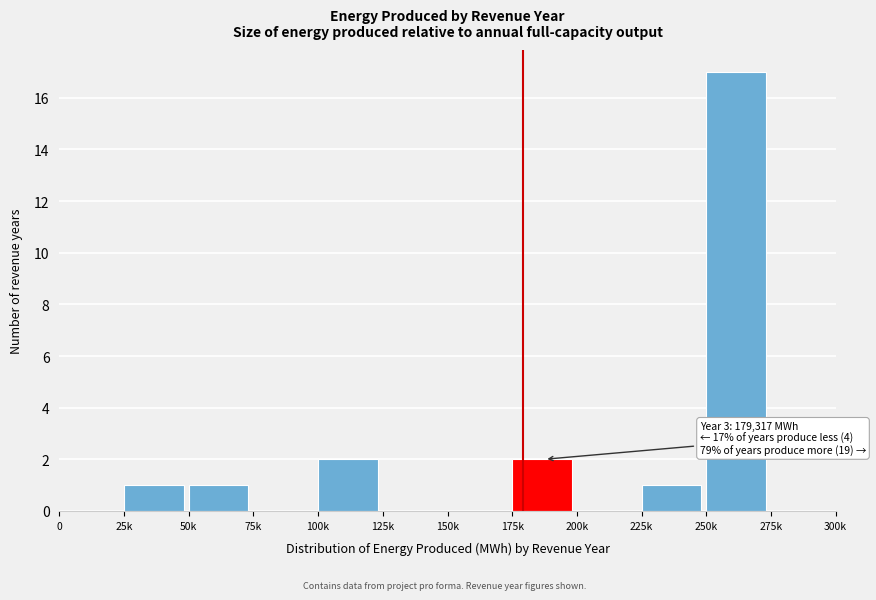

Reading right to left, list all the values displayed in this chart.

275k=0	250k=17	225k=1	200k=0	175k=2	150k=0	125k=0	100k=2	75k=0	50k=1	25k=1	0=0